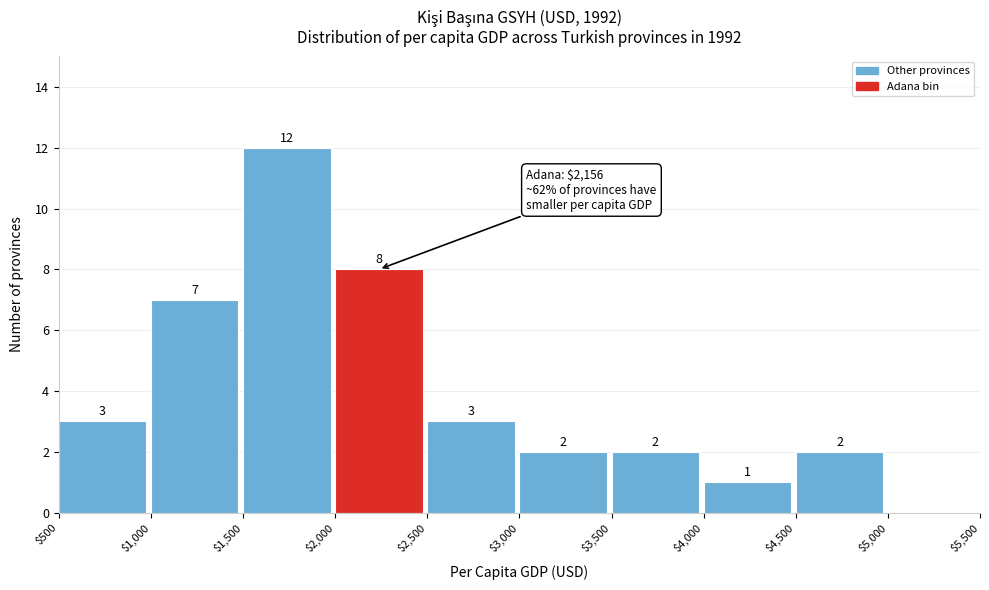

Which range on the x-axis has the tallest bar?

$1,500 to $2,000